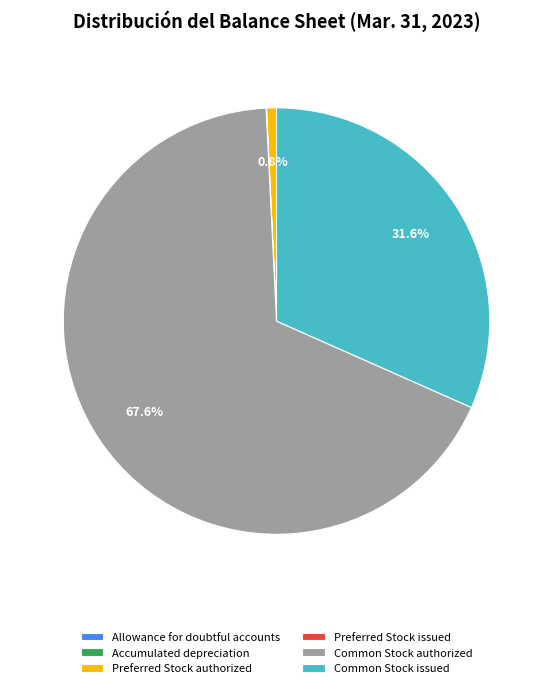

Which slice represents more than half of the pie?

Common Stock authorized